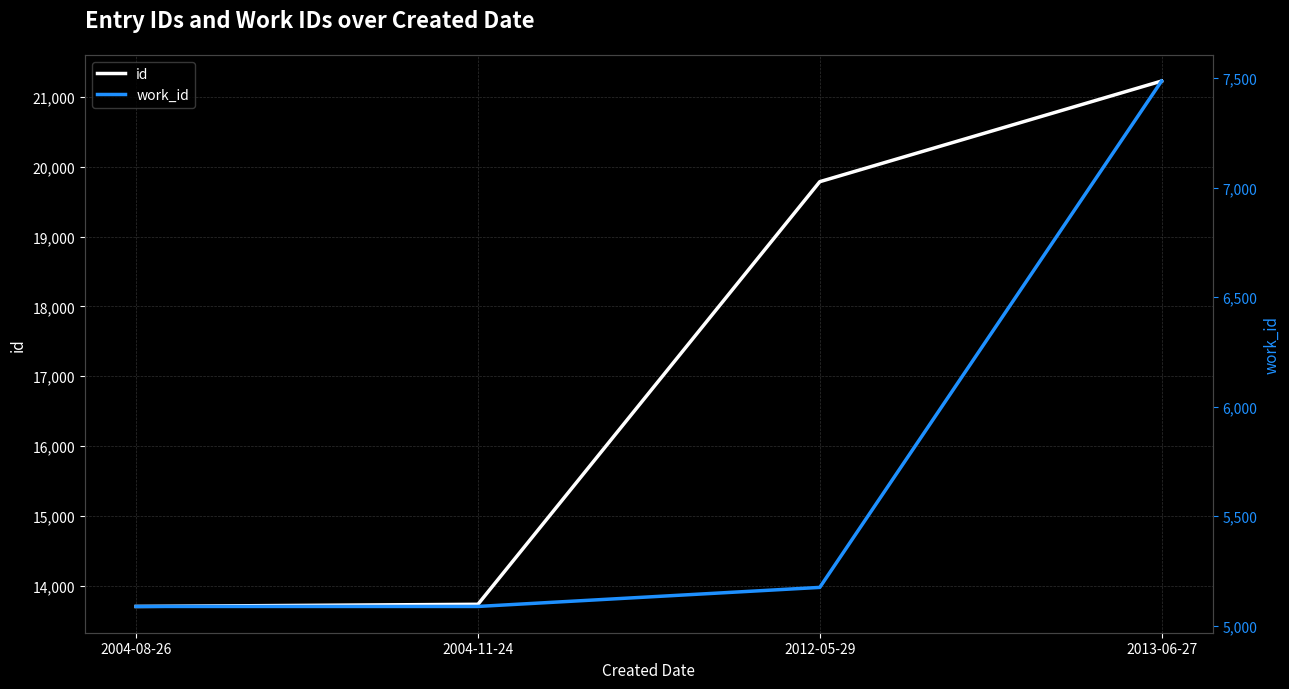

At how many categories does at least one series exceed 15479?

2